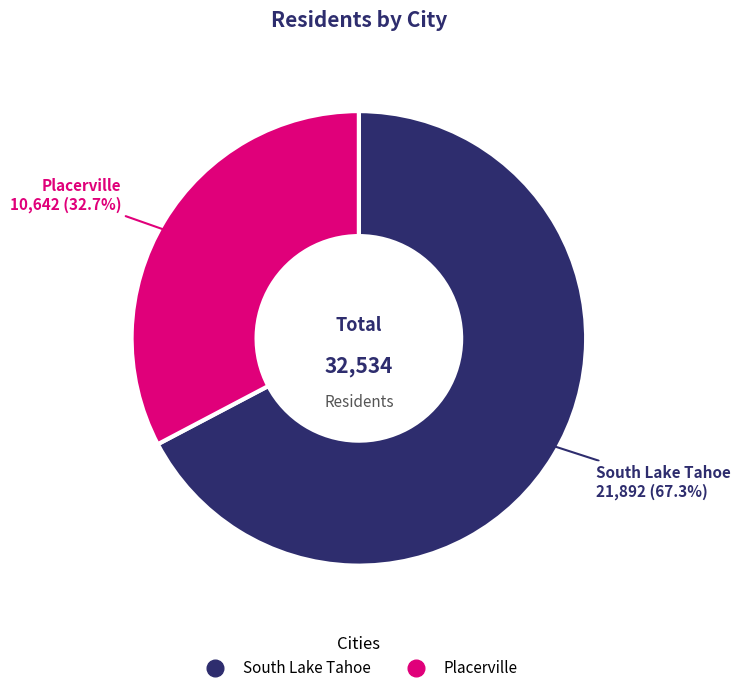

Which has a higher value, Placerville or South Lake Tahoe?

South Lake Tahoe